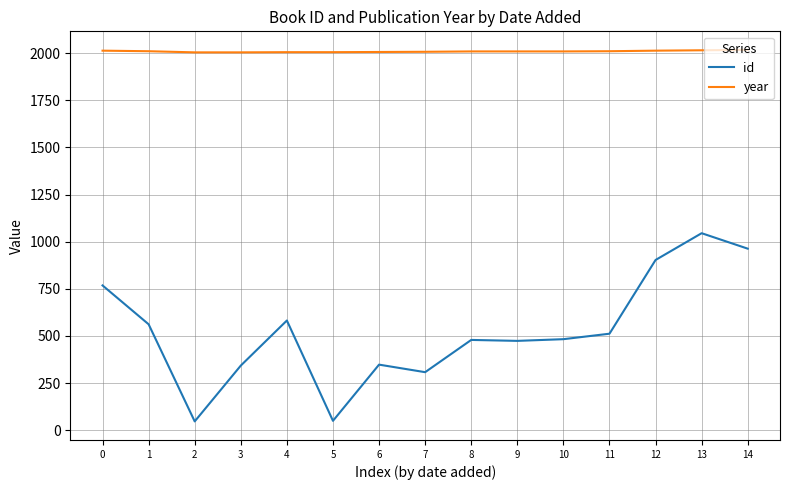

What is the smallest value displayed?

47